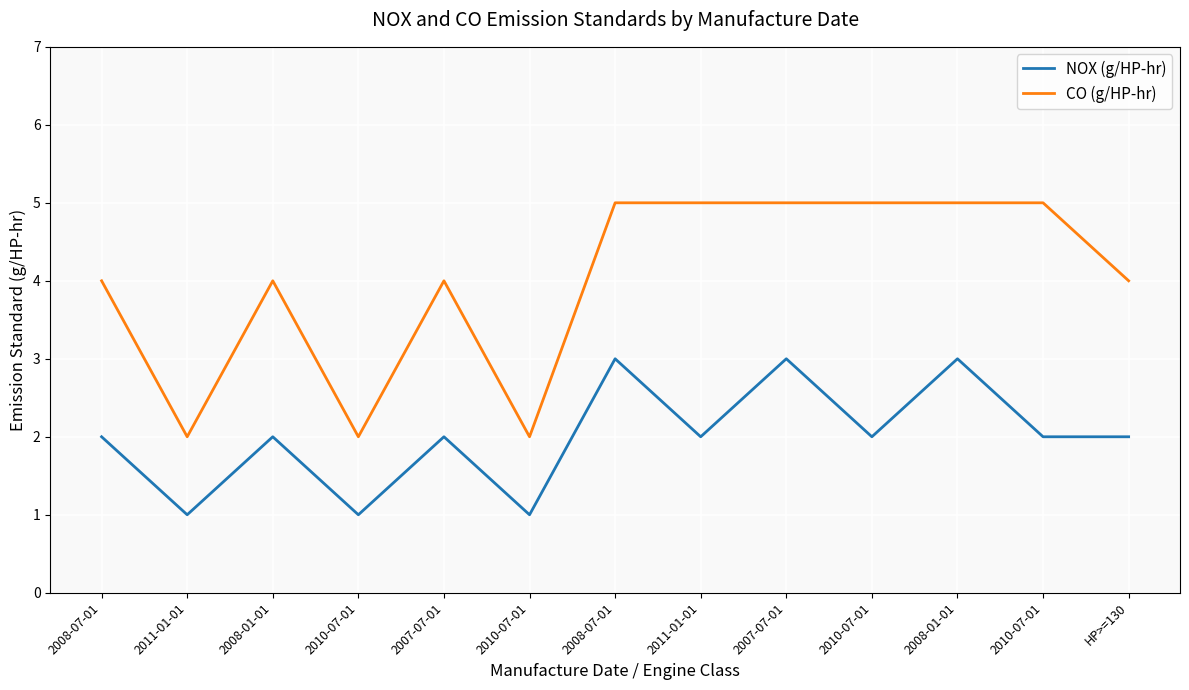

Rank the series by their average value, from lowest to highest.

NOX (g/HP-hr), CO (g/HP-hr)